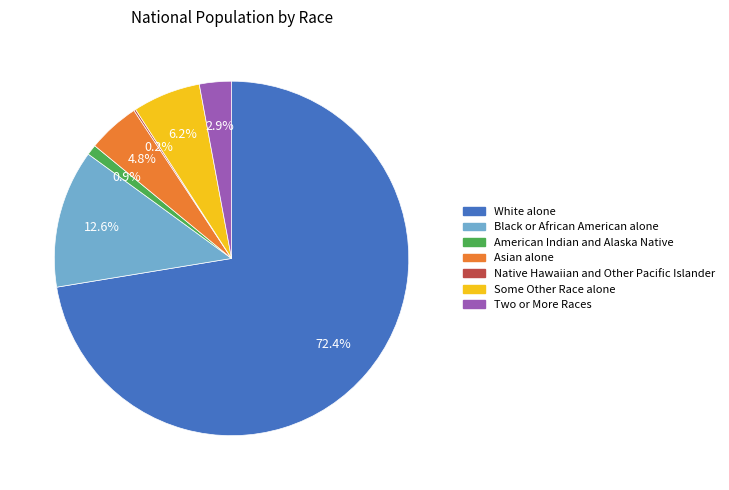

Which category accounts for the majority?

White alone